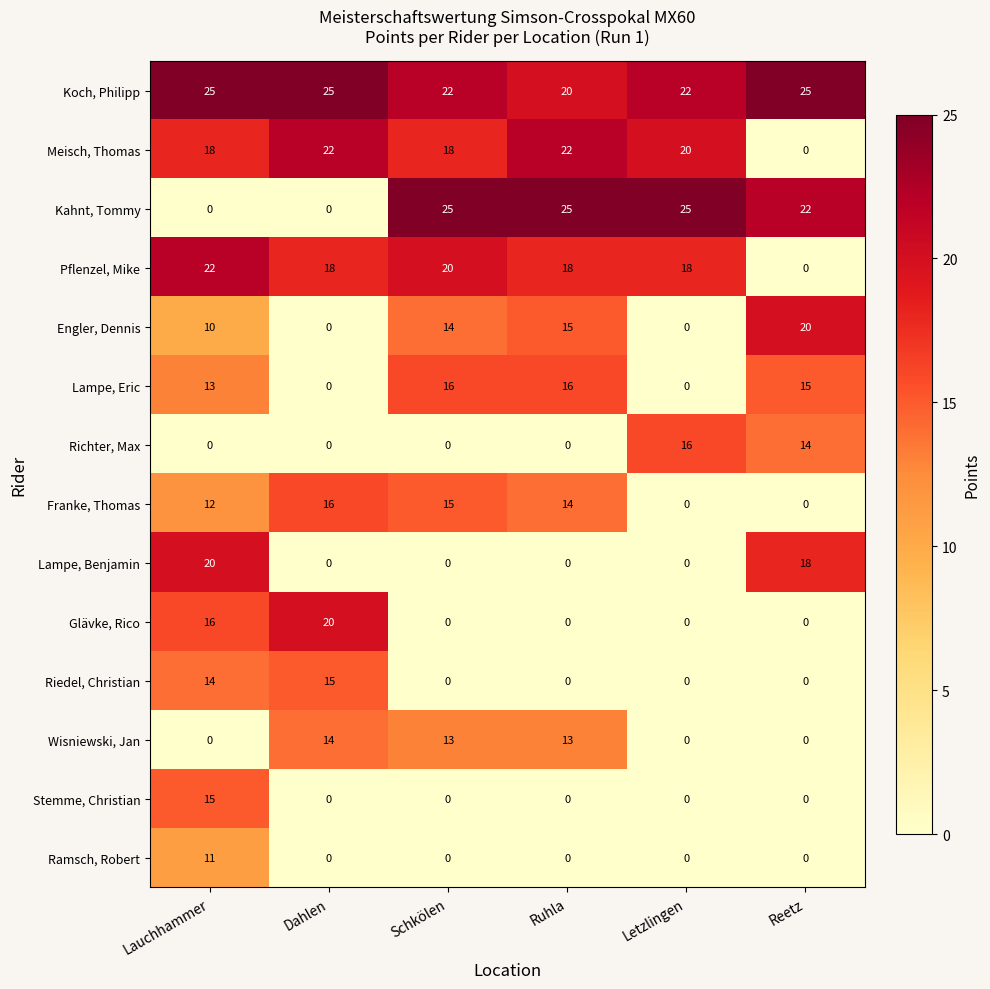

At how many categories does at least one series exceed 13?

6